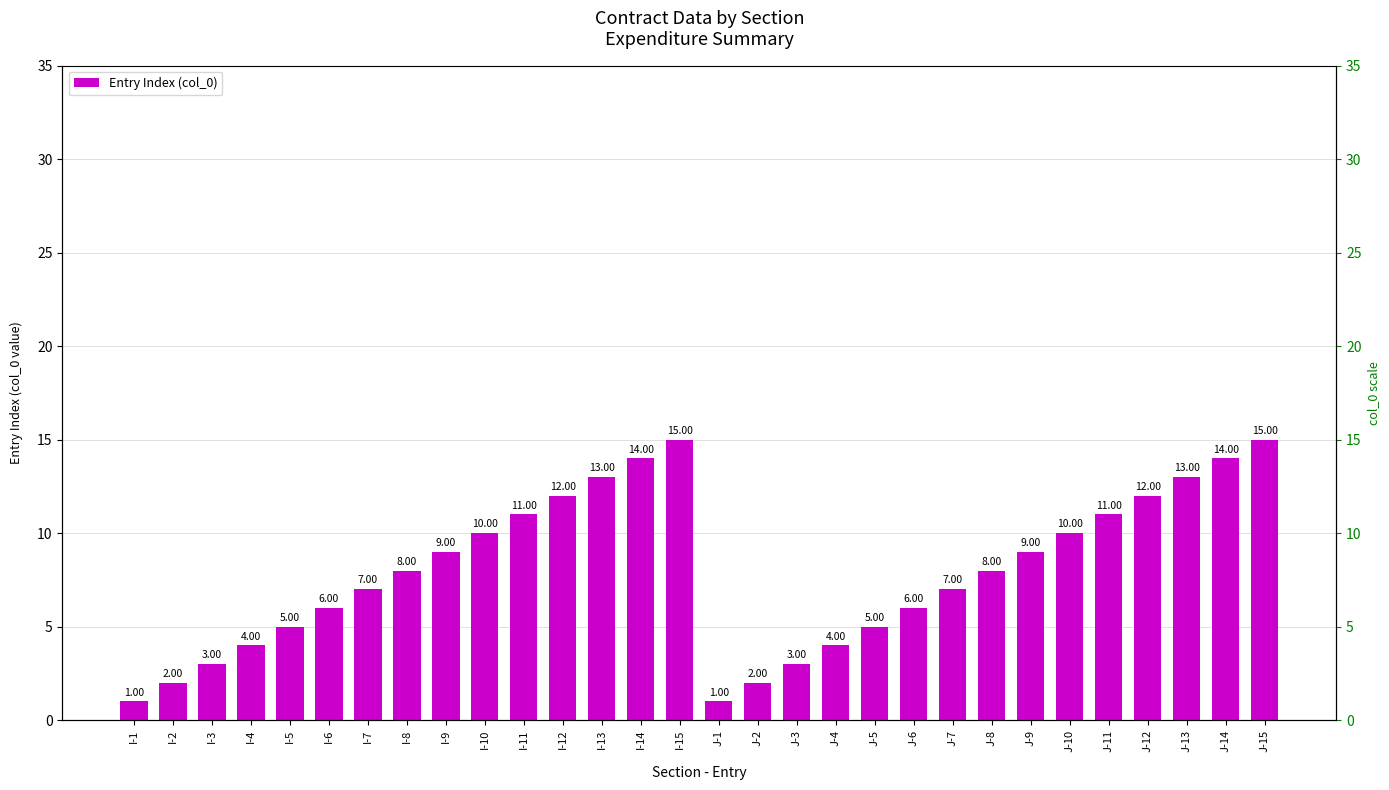

Which label corresponds to the largest value in the chart?

I-15